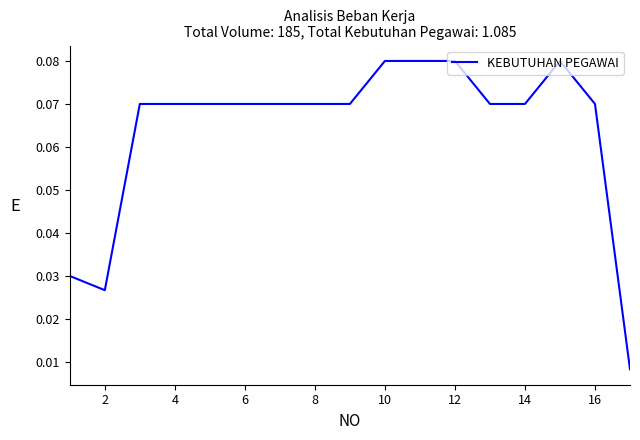

Does the chart have visible grid lines?

No